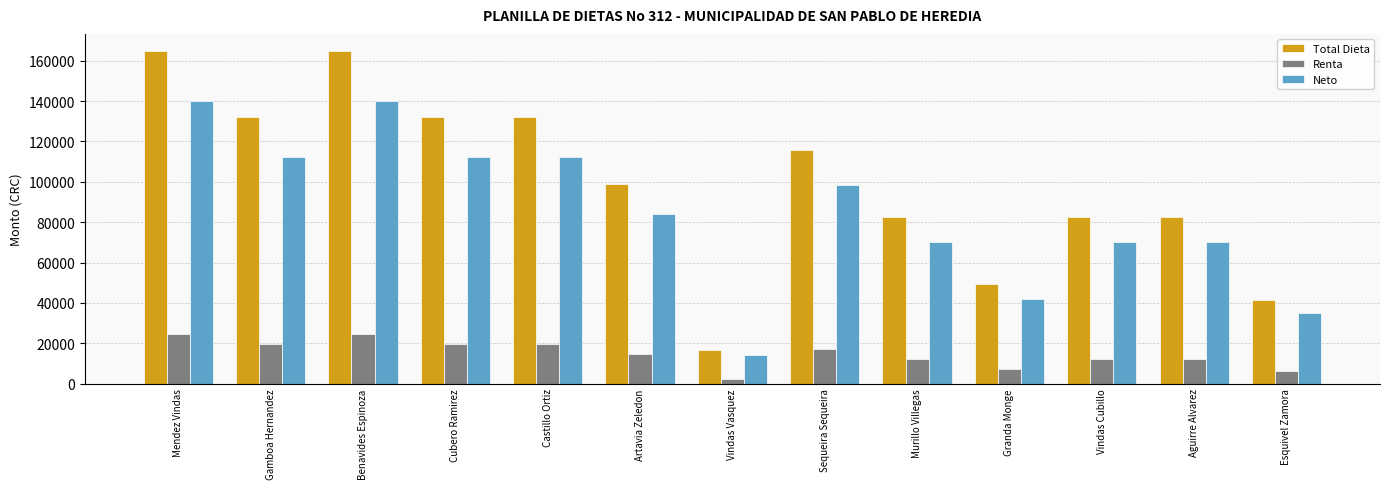

Which series has the largest range (max minus min)?

Total Dieta